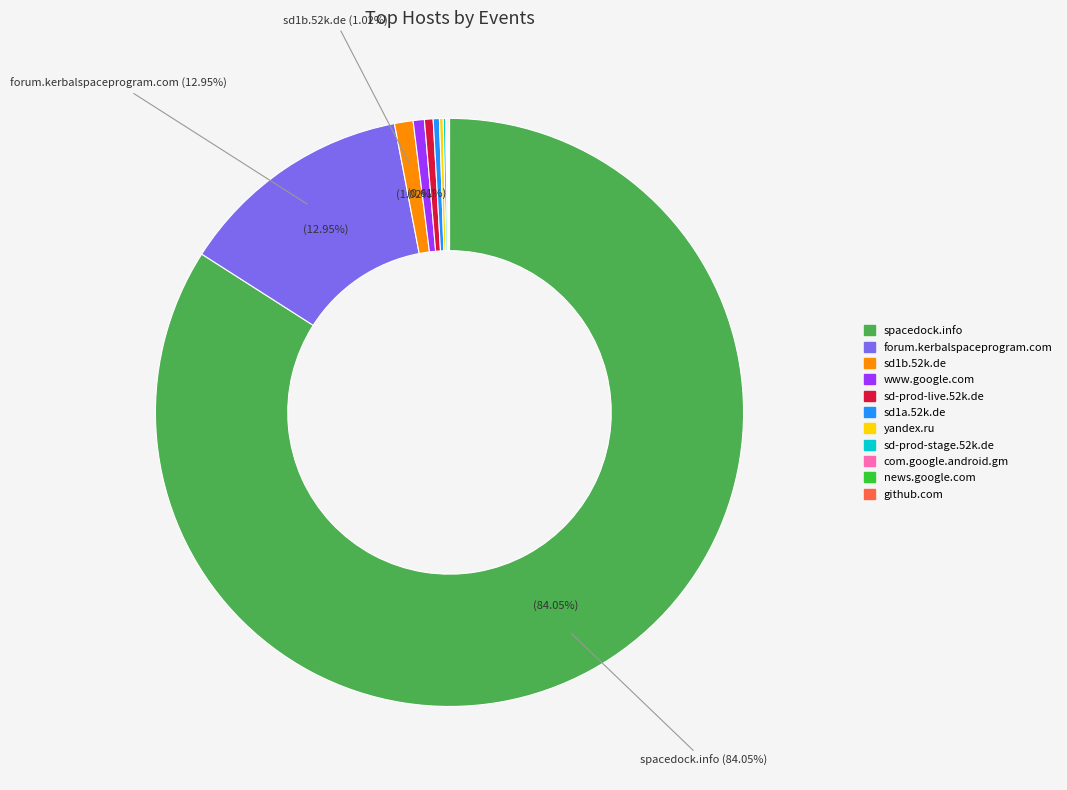

To the nearest percent, what is the difference between the largest and smallest slice percentages?

84%